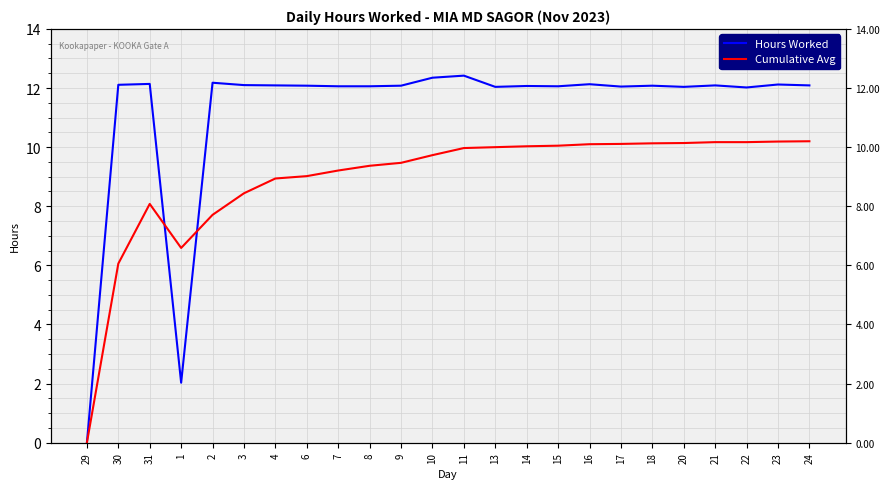

True or false: Cumulative Avg and Hours Worked cross at least once.

True